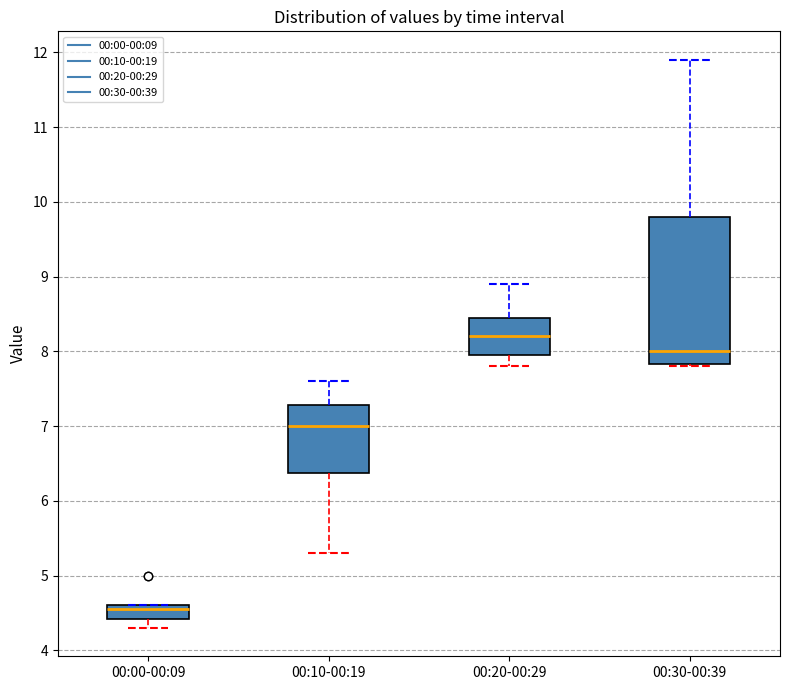

Which box has the highest median line?

00:20-00:29